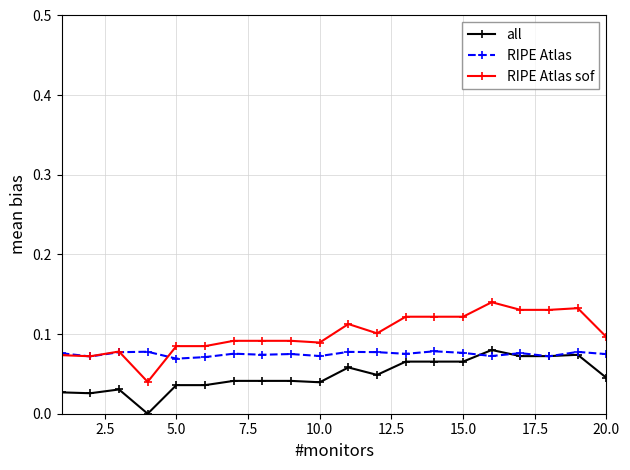

Does the chart display data point markers on the line(s)?

Yes